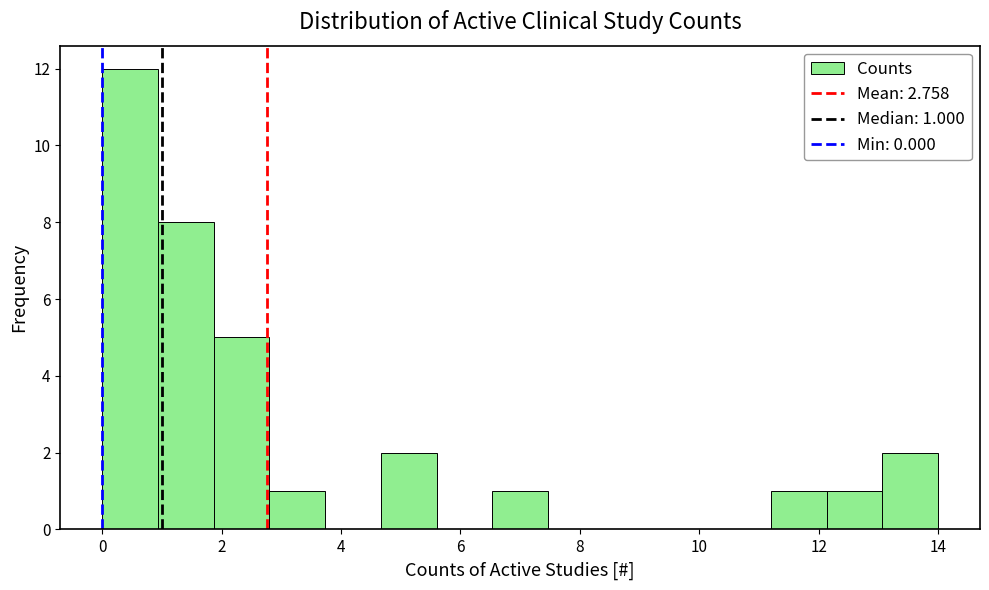

Which range on the x-axis has the tallest bar?

0.0 to 1.0